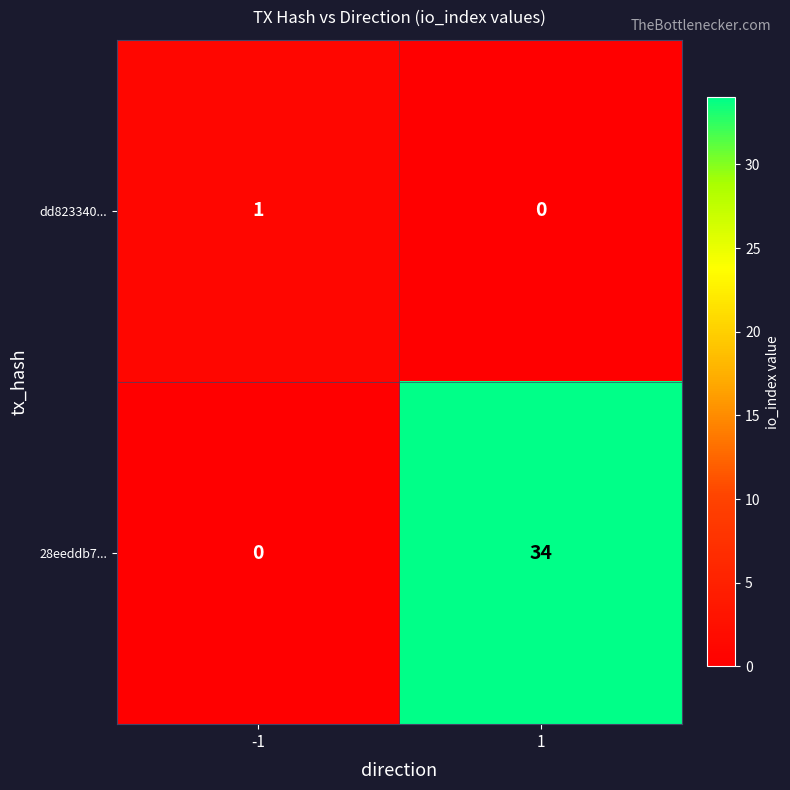

How many distinct data groups are displayed?

2